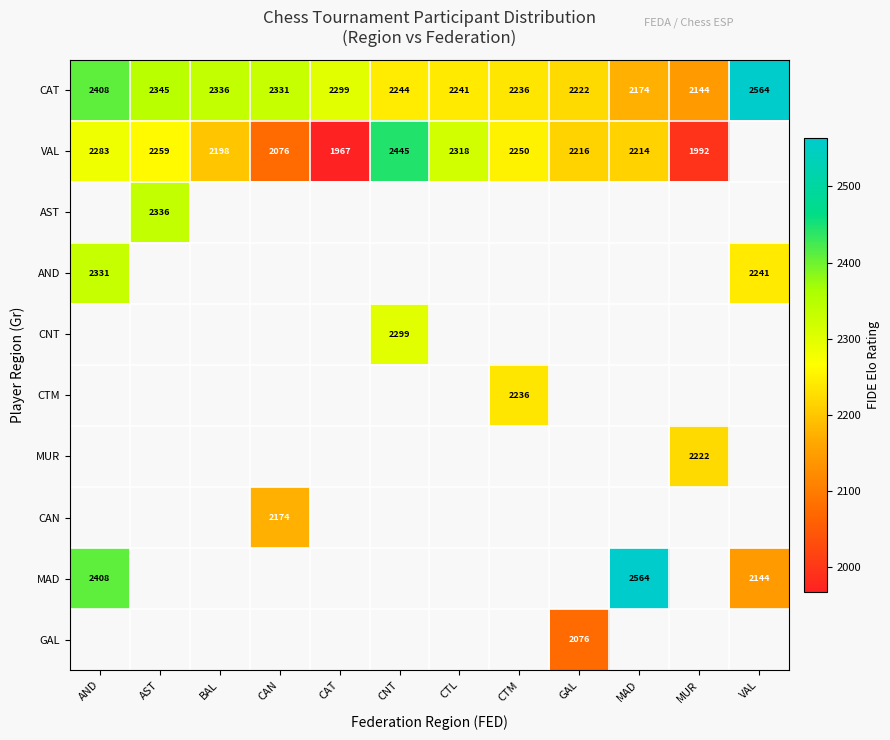

The CAT series shows 3626 at AND. True or false?

False